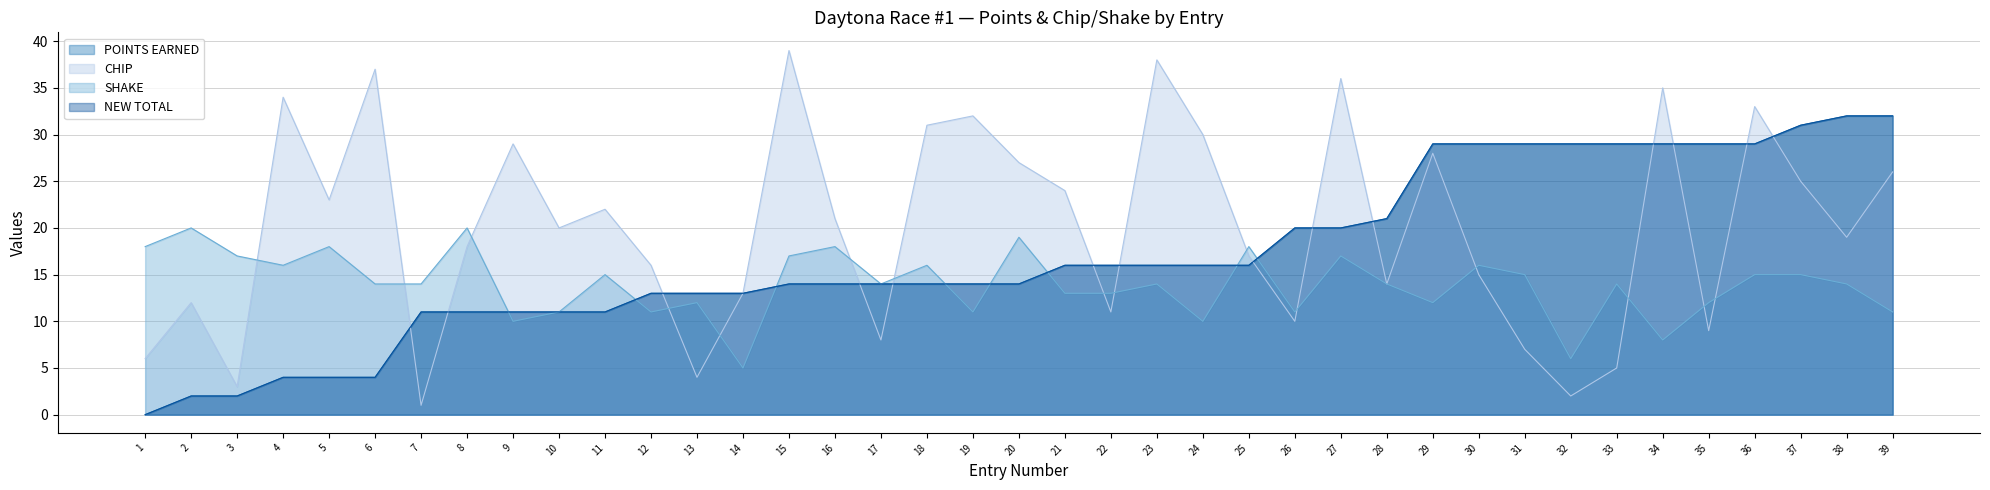

True or false: NEW TOTAL and SHAKE intersect in this chart.

True